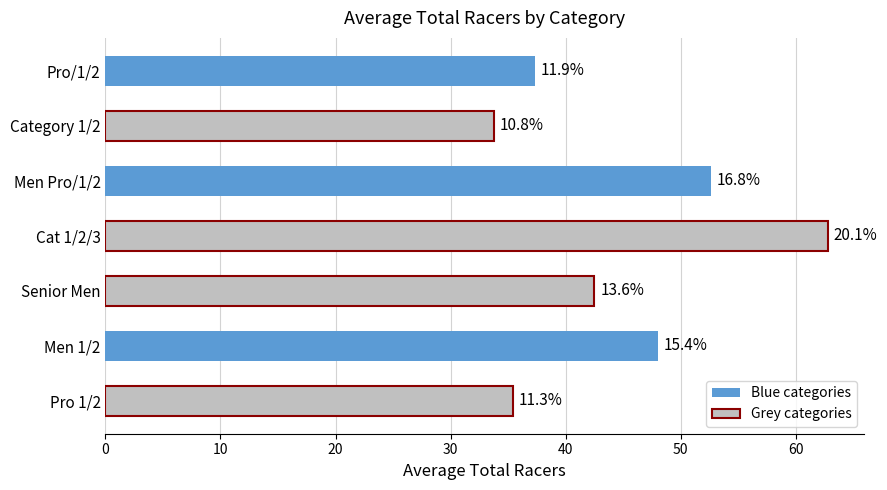

How many bars are there in total?

7